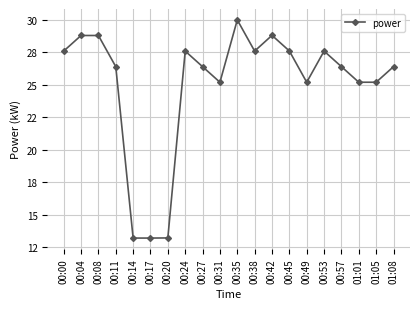

Is it true that the value at 00:35 is 30.0?

True